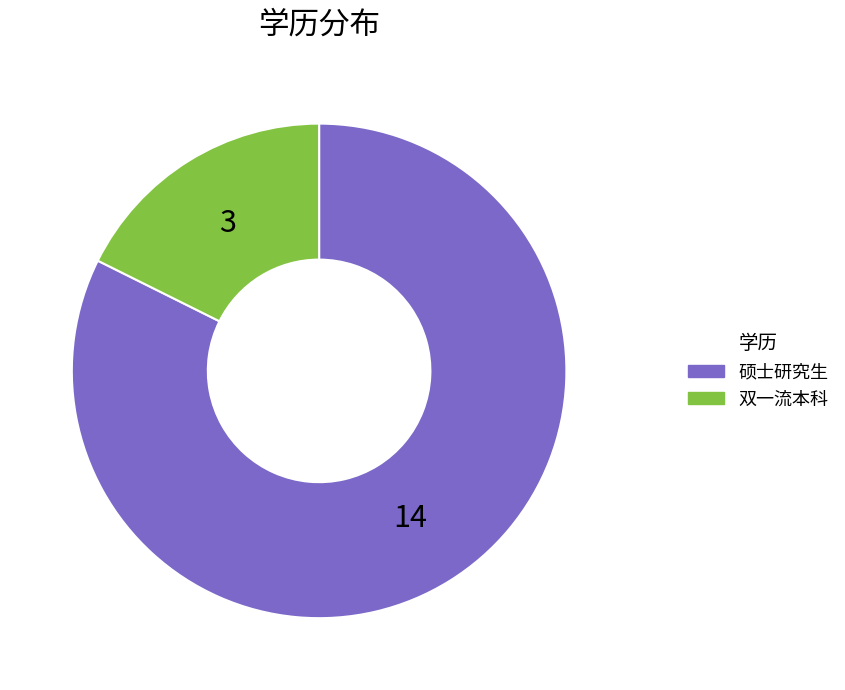

Combined, do 双一流本科 and 硕士研究生 account for over 50%?

Yes